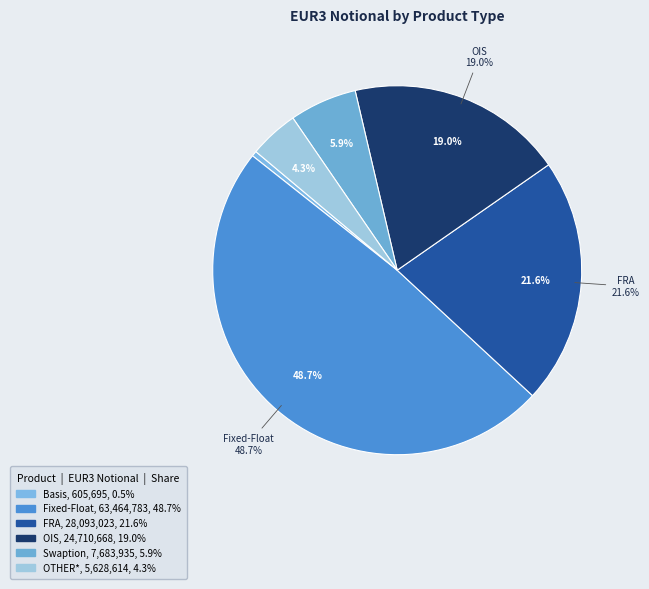

Is there a majority slice in this chart?

No